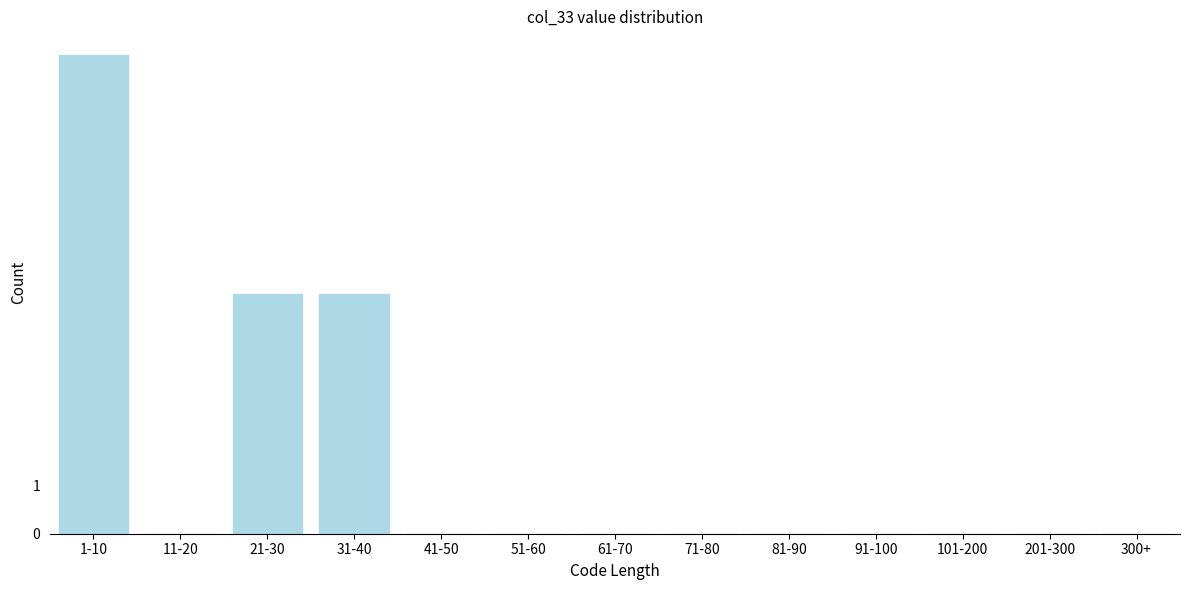

Reading right to left, extract all data points from this chart.

300+=0	201-300=0	101-200=0	91-100=0	81-90=0	71-80=0	61-70=0	51-60=0	41-50=0	31-40=5	21-30=5	11-20=0	1-10=10